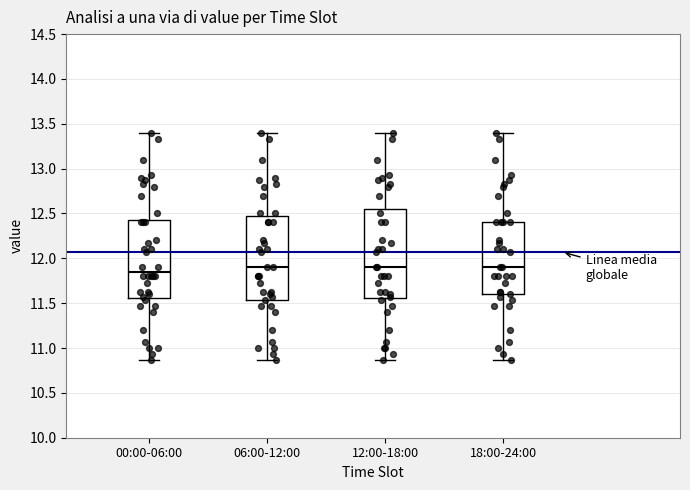

Comparing the boxes themselves (not the whiskers), which one is the tallest?

12:00-18:00